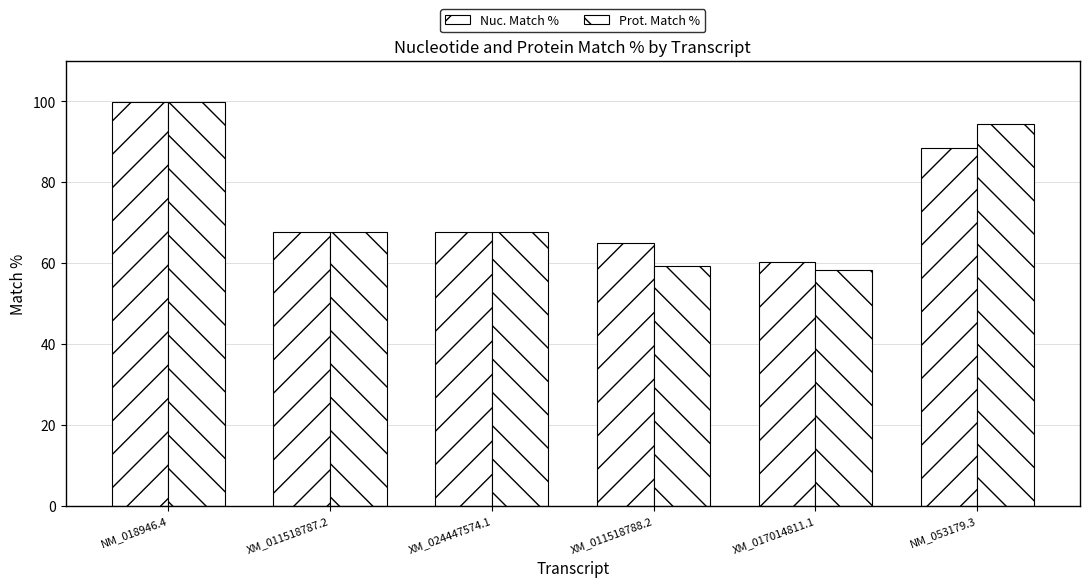

How many groups of bars are there?

6